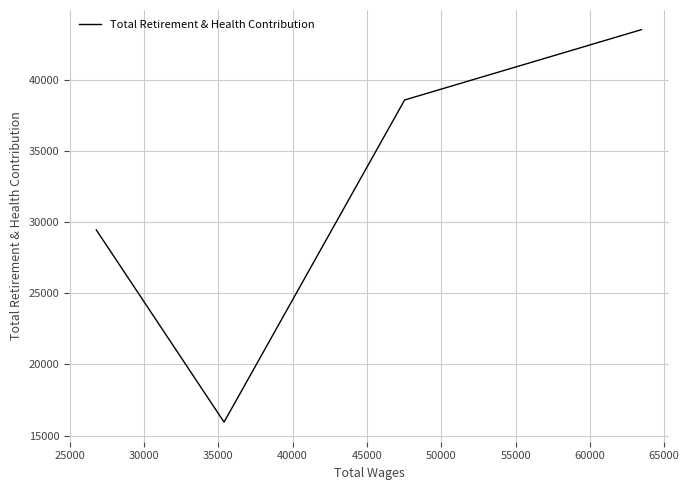

True or false: there are more than 0 points higher than both neighbors.

False